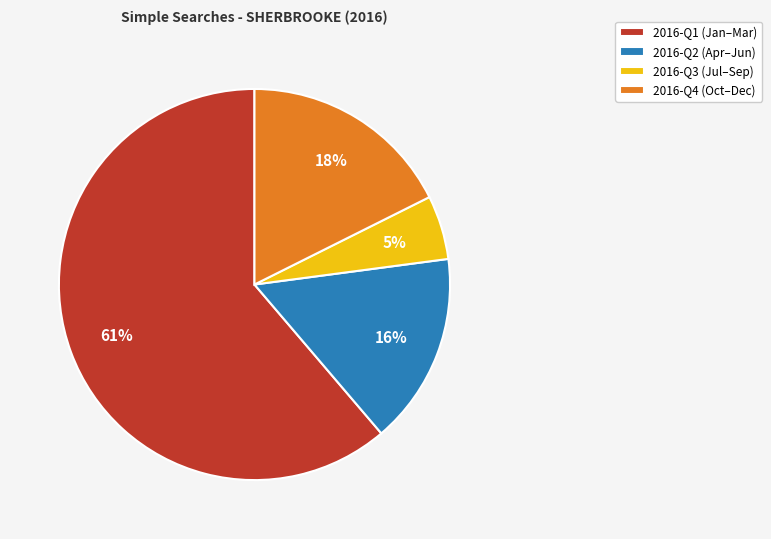

To the nearest percent, what is the difference between the 2016-Q3 (Jul–Sep) and 2016-Q1 (Jan–Mar) slice percentages?

56%